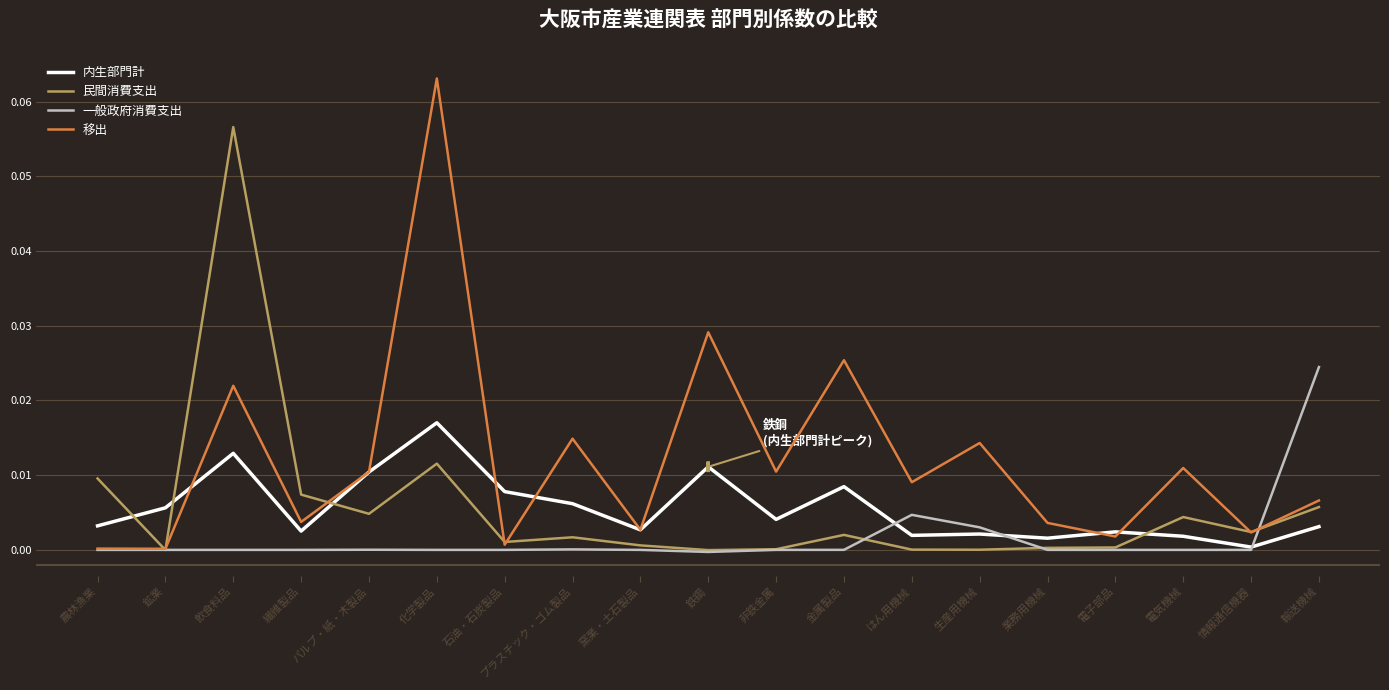

Is it true that 移出 equals 0.0 at 石油・石炭製品?

True